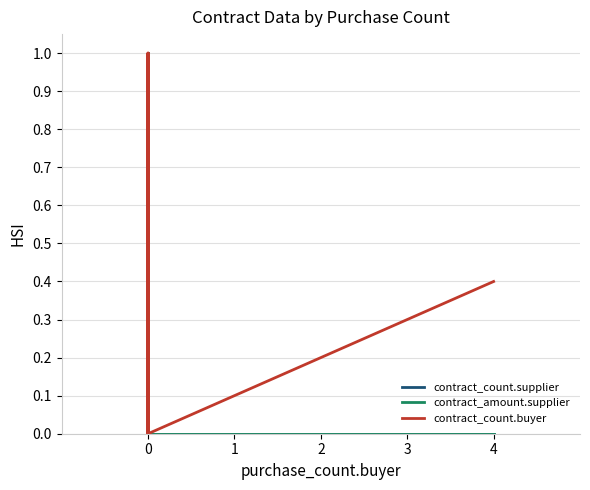

Where is contract_count.supplier nearest to the value 0?

5